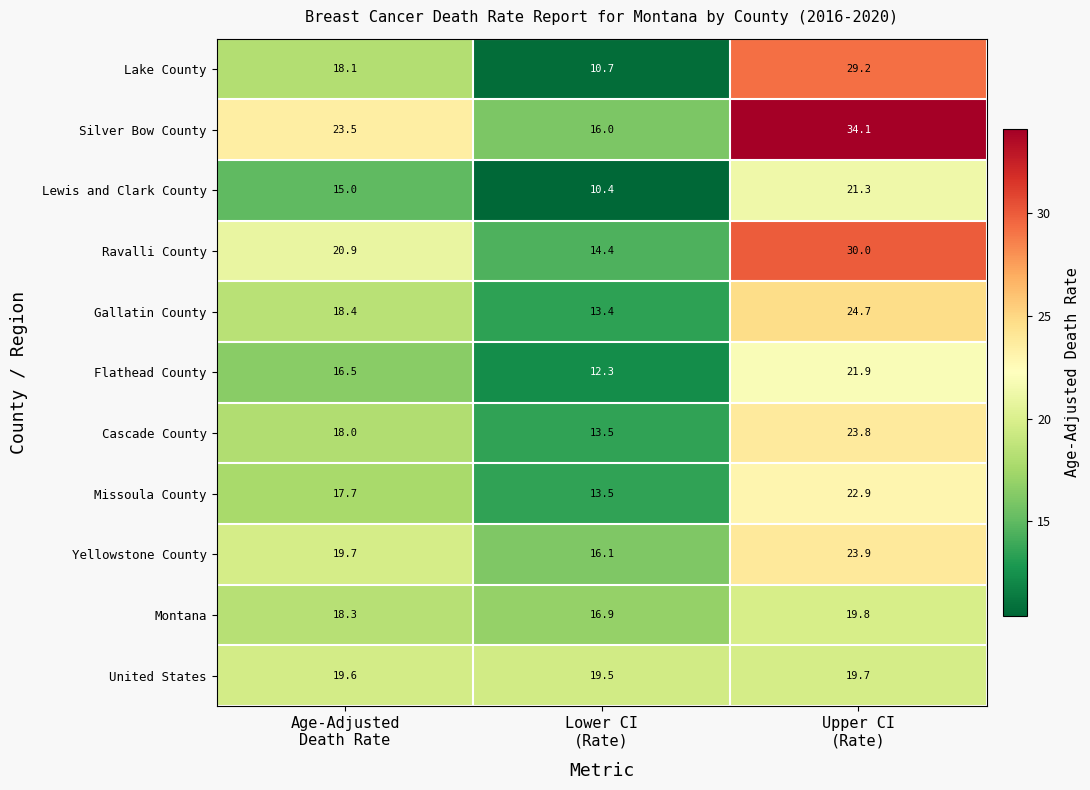

Rank the series by their maximum value, from lowest to highest.

United States, Montana, Lewis and Clark County, Flathead County, Missoula County, Cascade County, Yellowstone County, Gallatin County, Lake County, Ravalli County, Silver Bow County